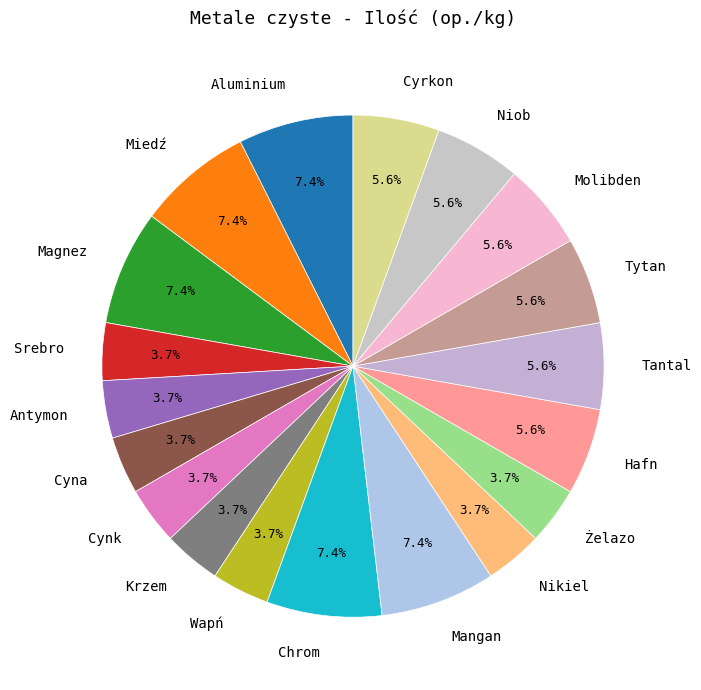

Is there a majority slice in this chart?

No